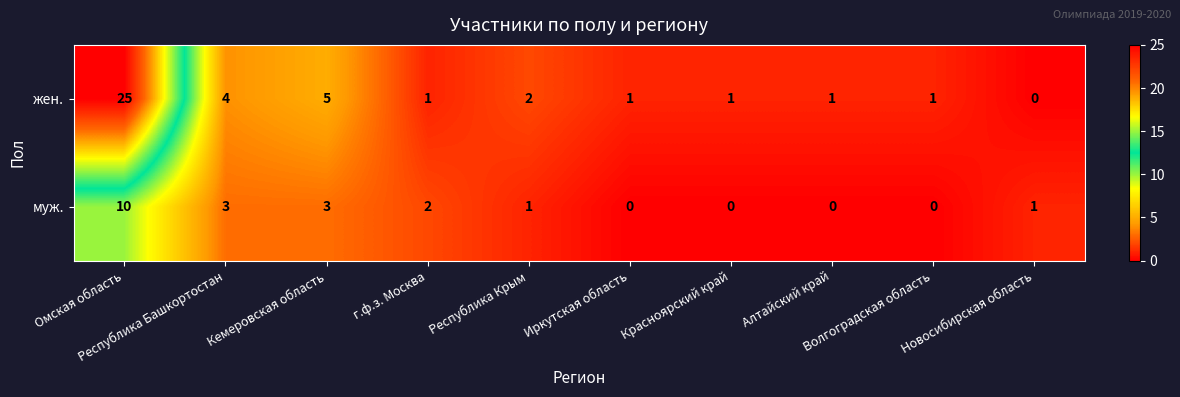

Rank the series by their maximum value, from lowest to highest.

муж., жен.